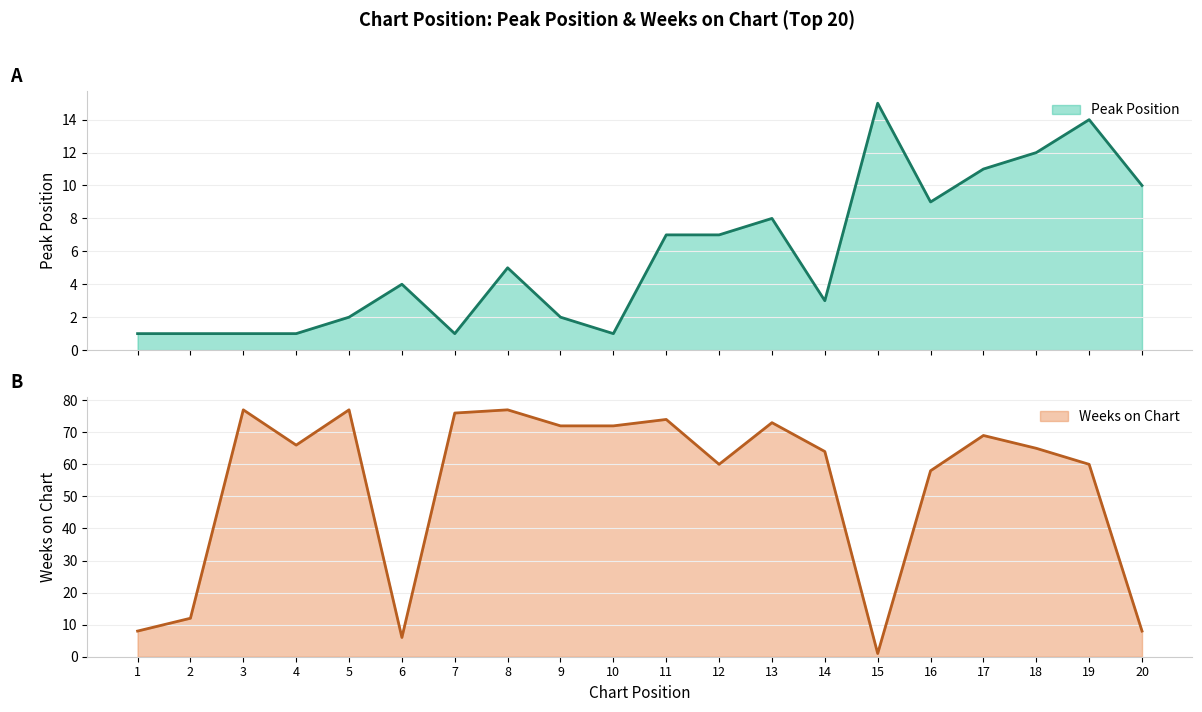

What is the highest value of the Weeks on Chart series?

77